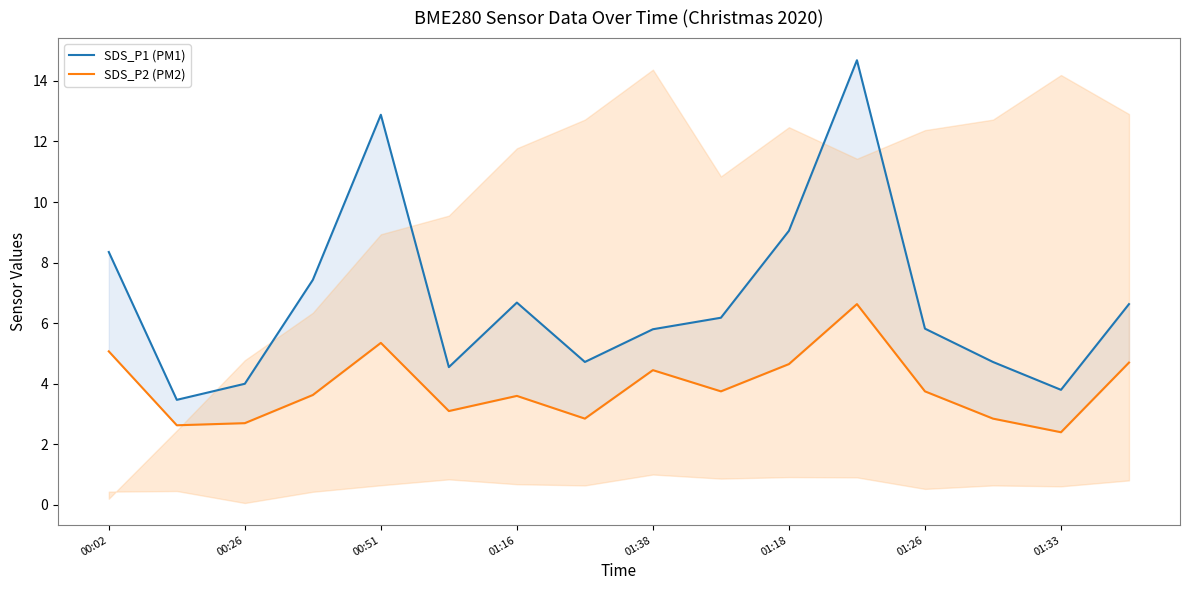

What is the average value of the SDS_P2 (PM2) series?

3.9